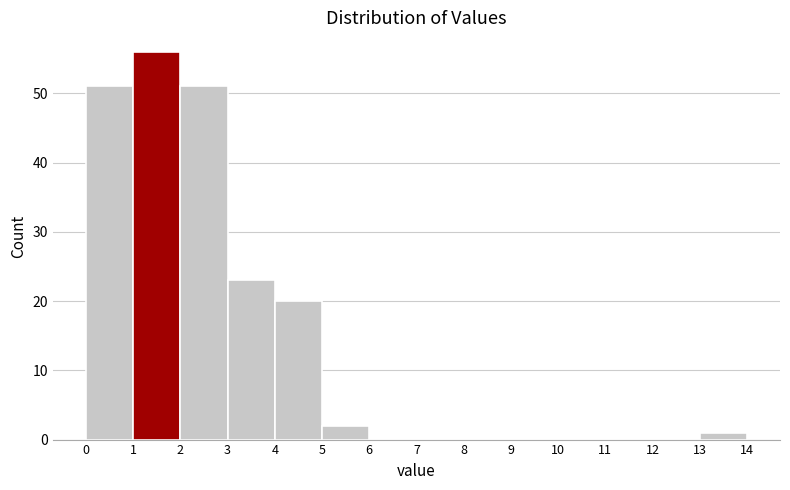

What is the height of the bar covering 1 to 2 on the x-axis? The values are not printed on the chart, so give them approximately, as read against the axis.

56